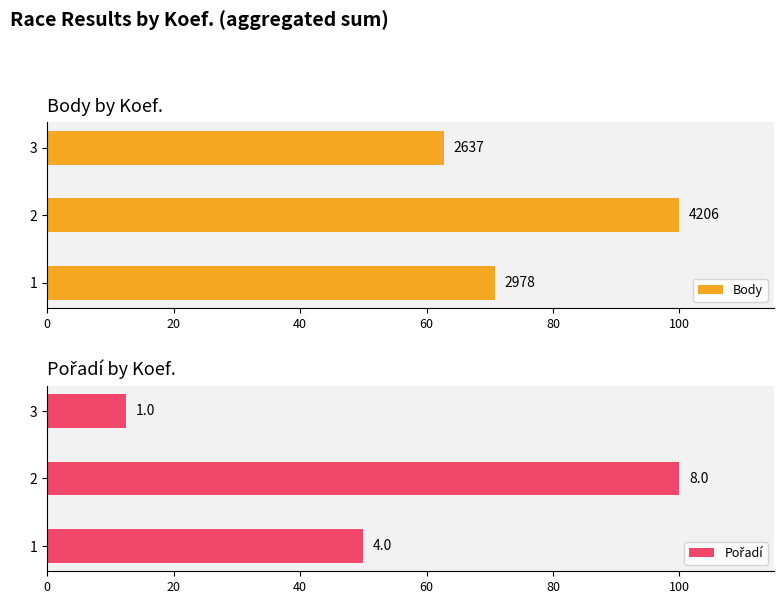

What is the sum of all Pořadí values?

162.5